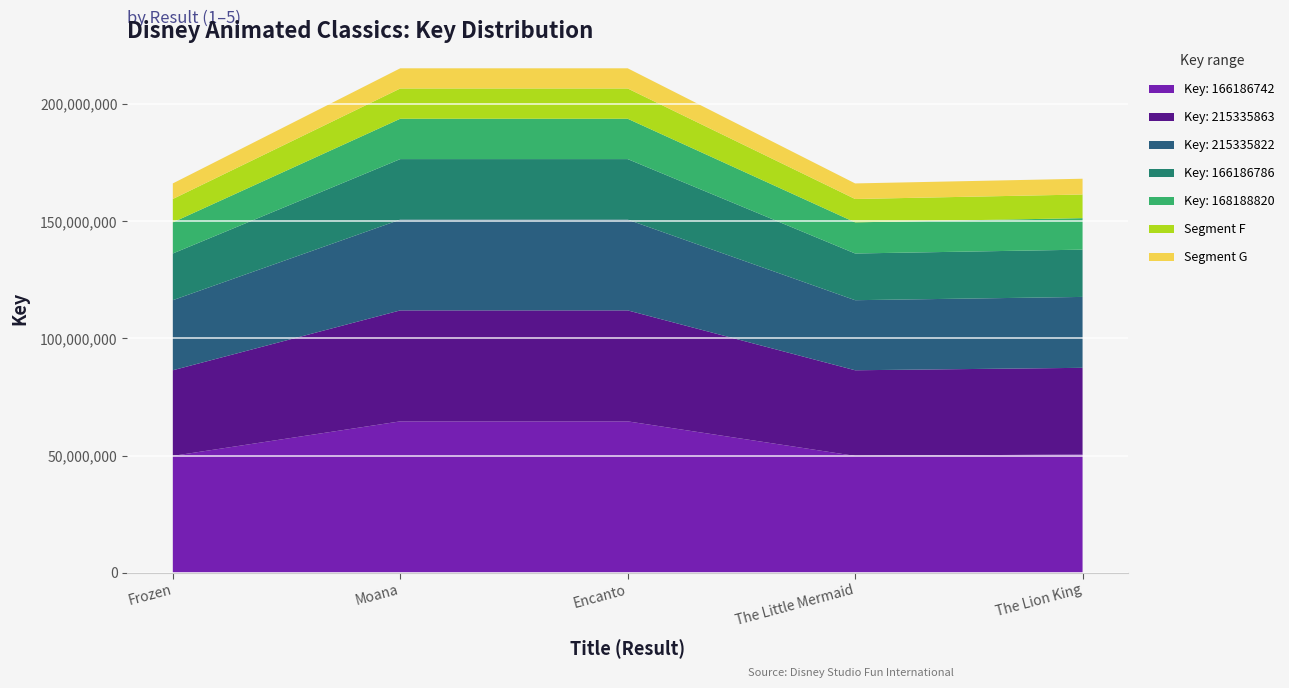

What is the highest value of the Key: 166186742 series?

64600758.9